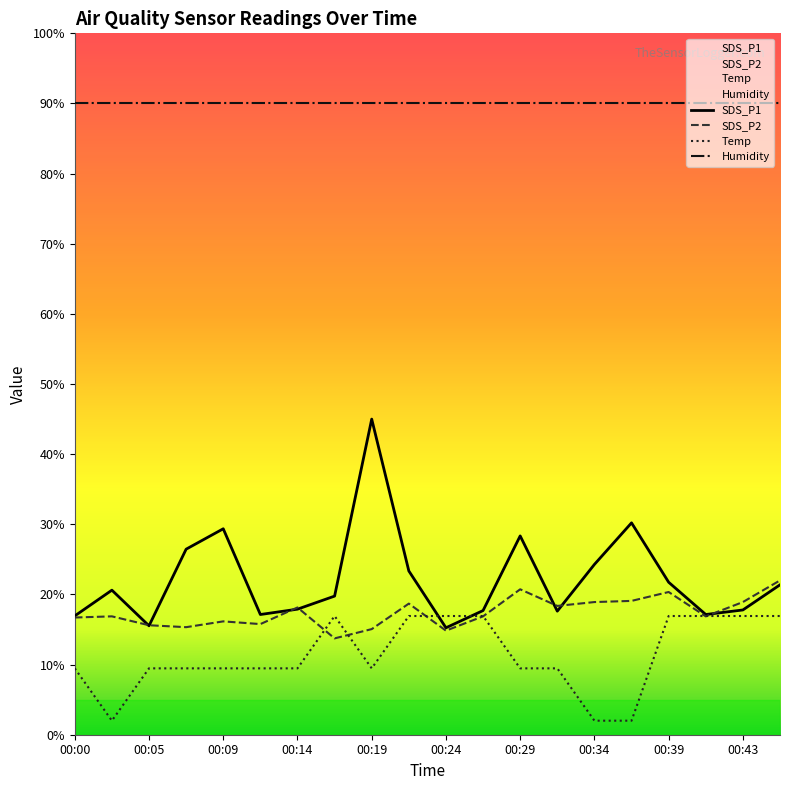

The value of SDS_P2 at 00:39 is 20.3. True or false?

True